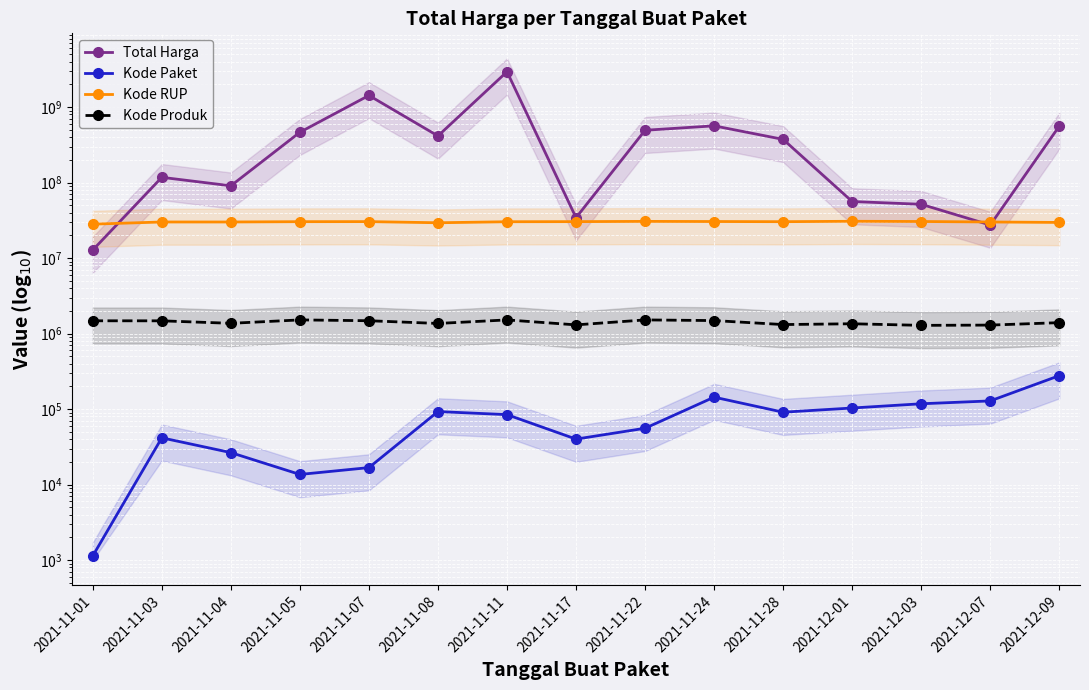

What is the label of the 11th point from the left?

2021-11-28